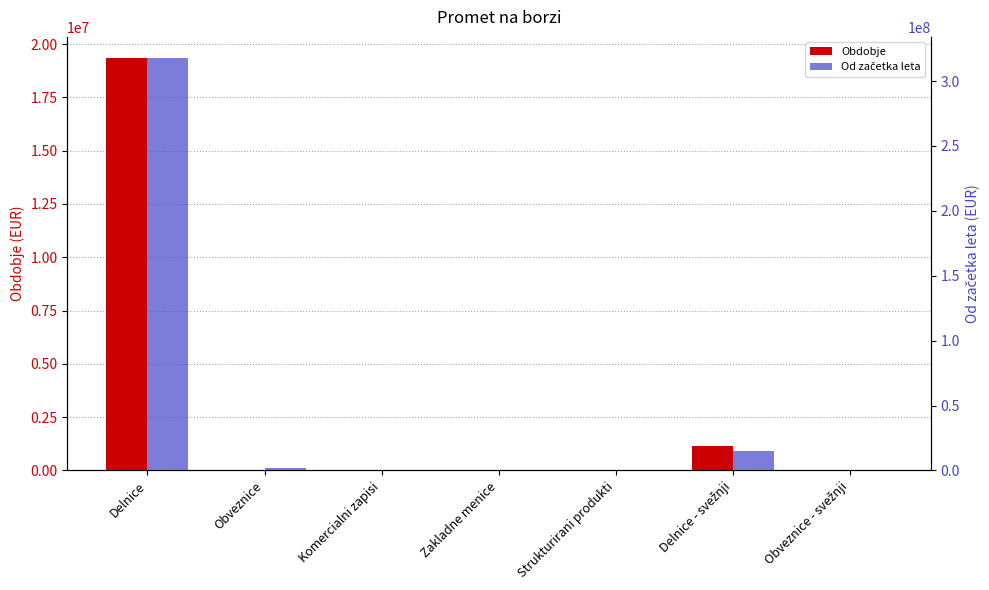

Between Komercialni zapisi and Obveznice - svežnji, which series saw the biggest shift?

Obdobje